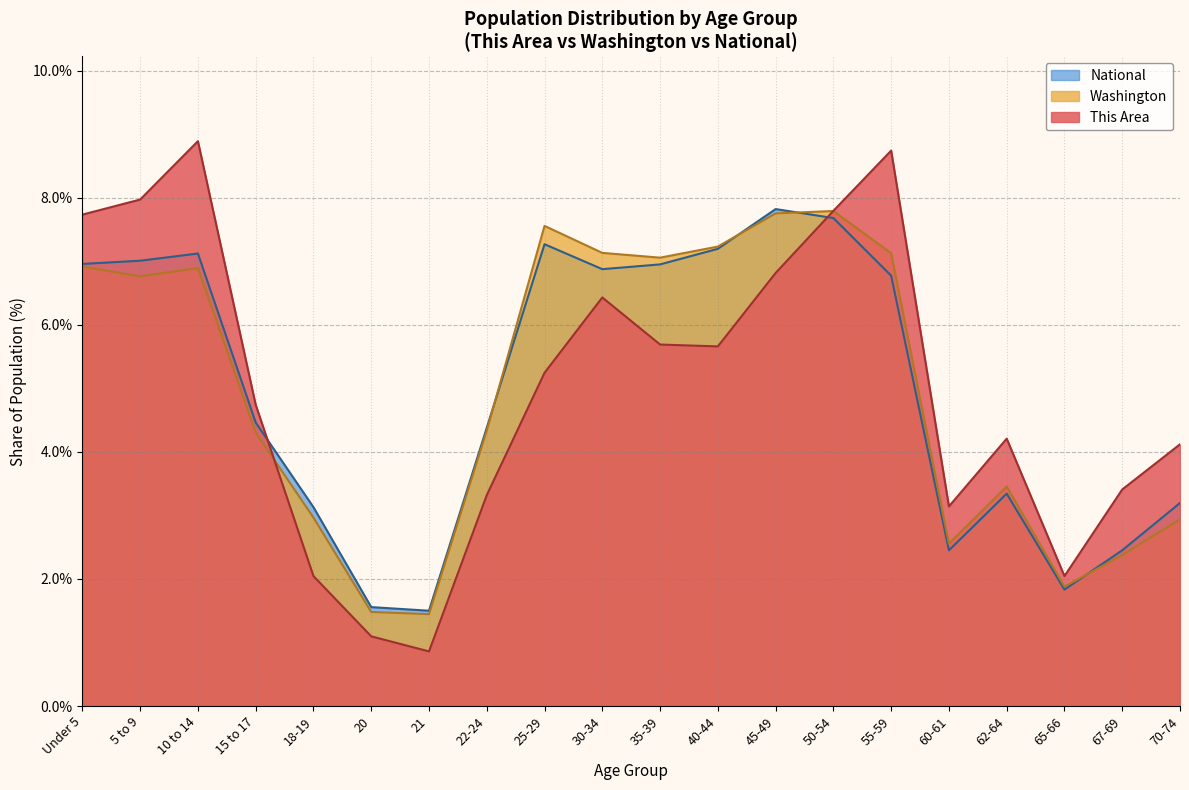

In Washington, how many points are lower than both neighbors (excluding endpoints)?

5